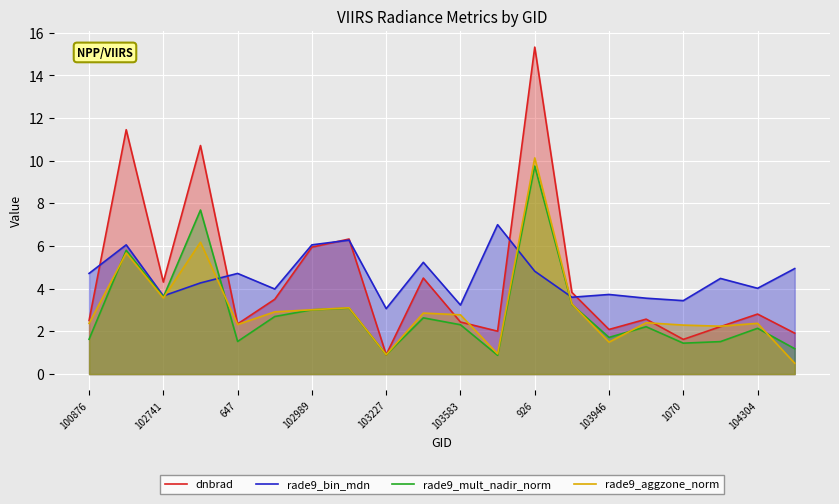

Which category has the lowest value in the dnbrad series?

103227